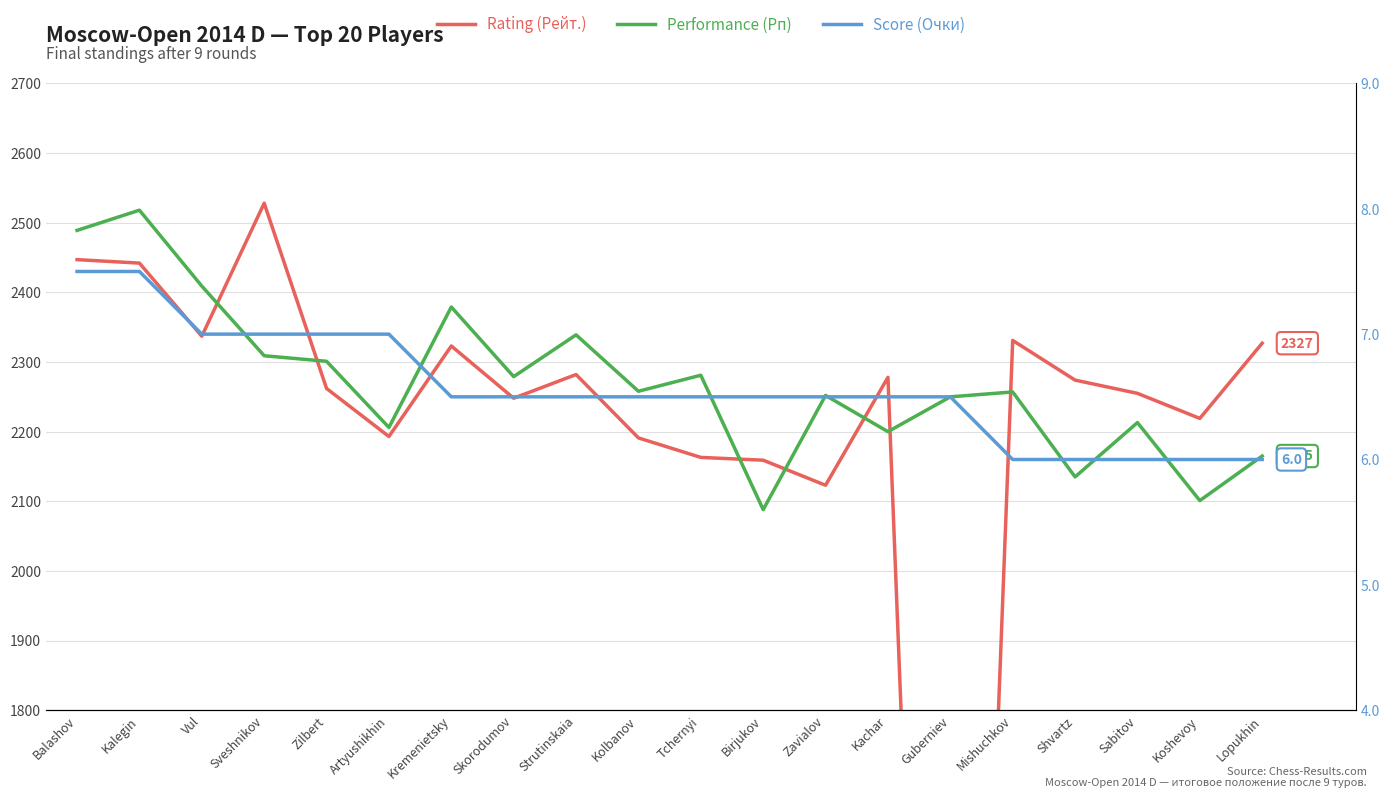

What value does the Performance (Рп) series have at Balashov?

2489.0